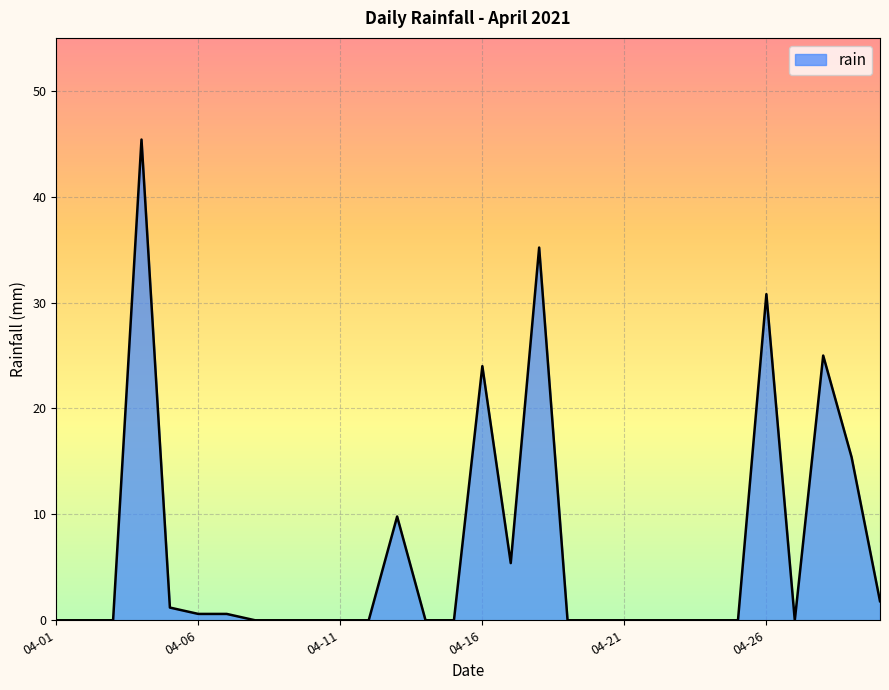

True or false: the data has more than 0 interior local peaks.

True